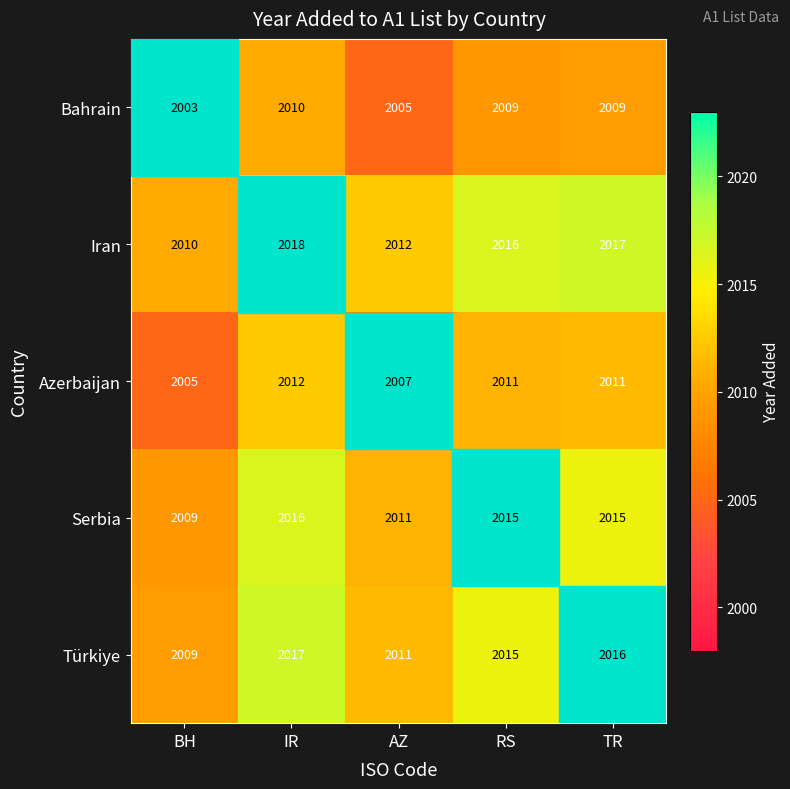

What is the difference between the maximum and second lowest values in the Iran series?

6